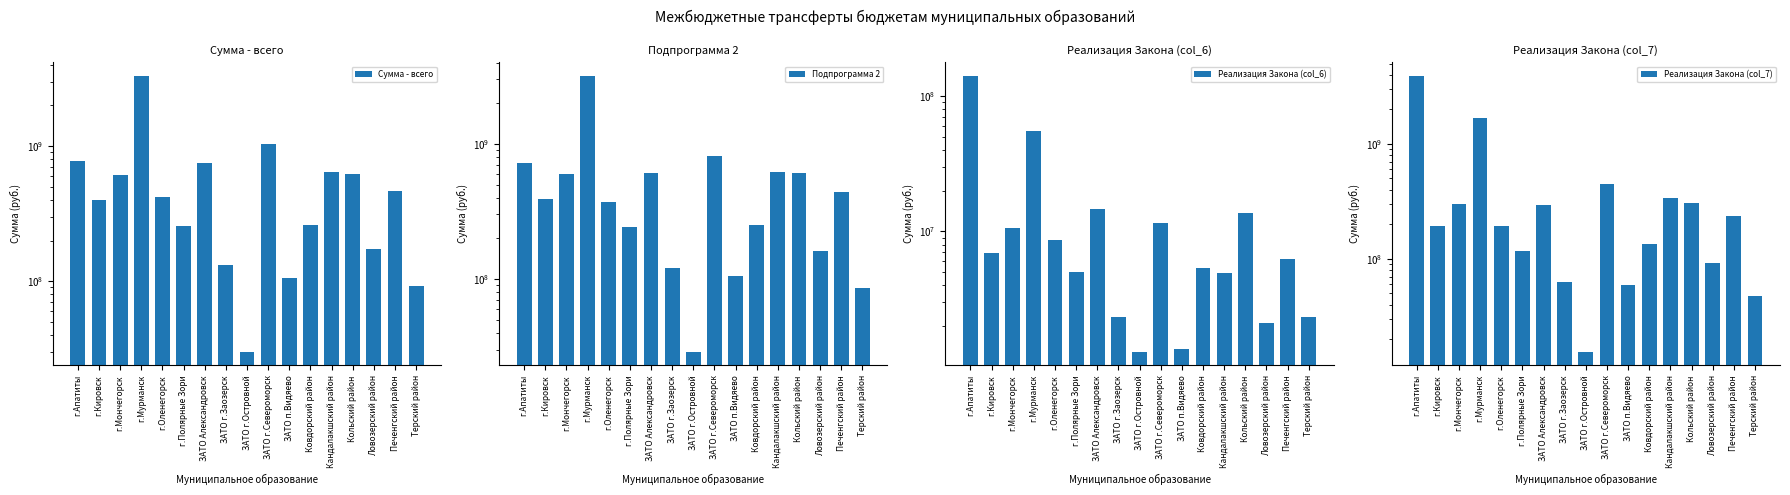

Rank the series at г.Мончегорск from highest to lowest value.

Сумма - всего, Подпрограмма 2, Реализация Закона (col_7), Реализация Закона (col_6)